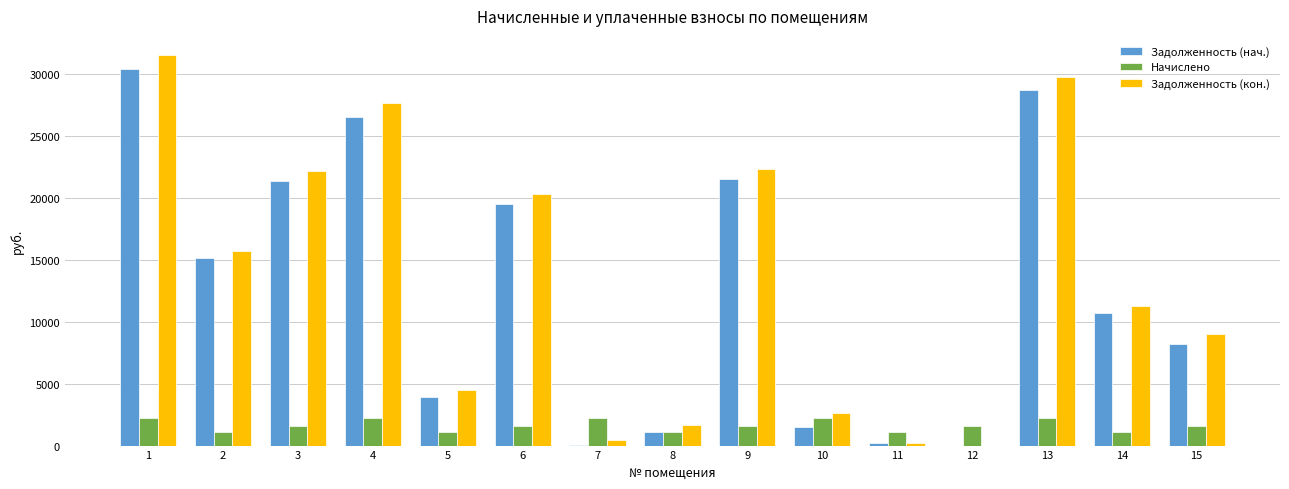

What is the highest value of the Начислено series?

2265.3